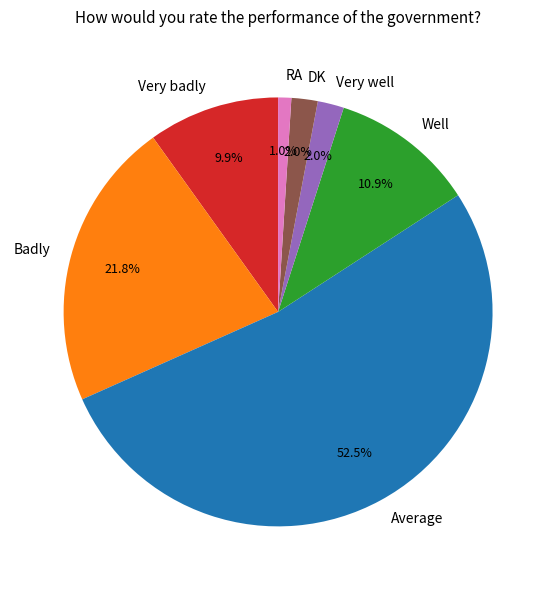

To the nearest percent, what portion does RA represent?

1%